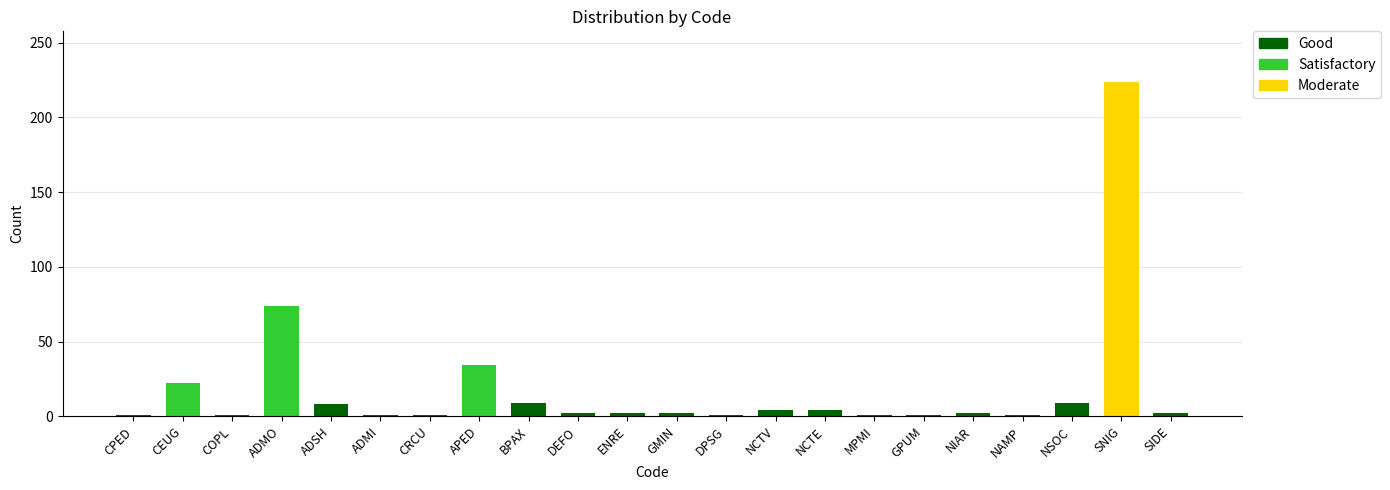

The value at SNIG is 101. True or false?

False